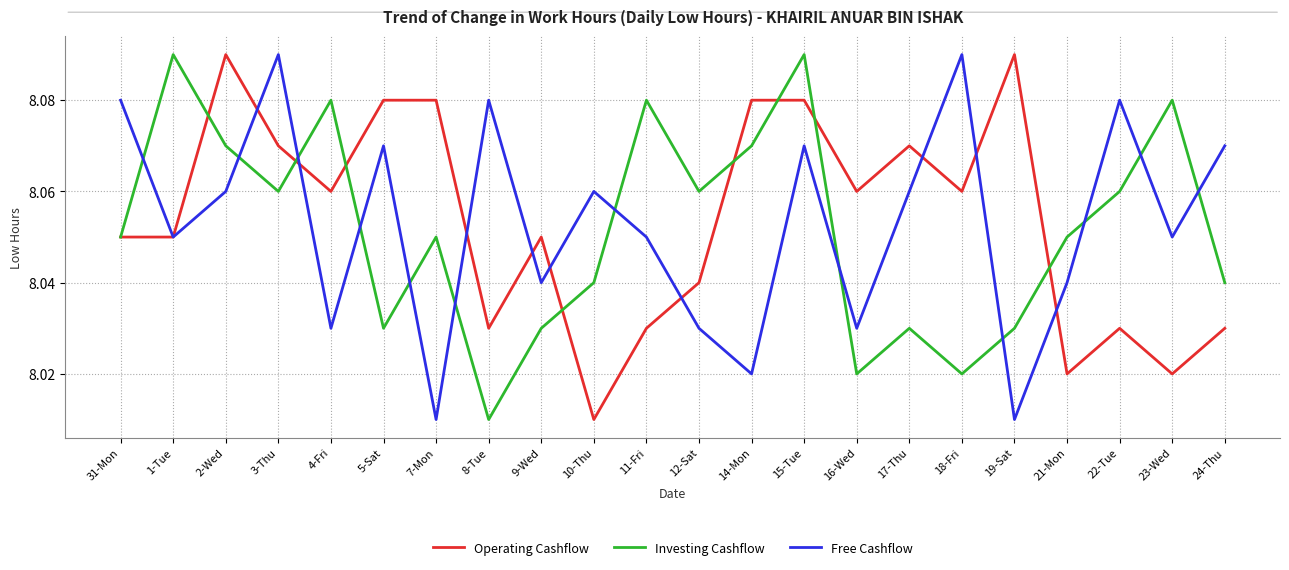

The Operating Cashflow series shows 3.5 at 10-Thu. True or false?

False